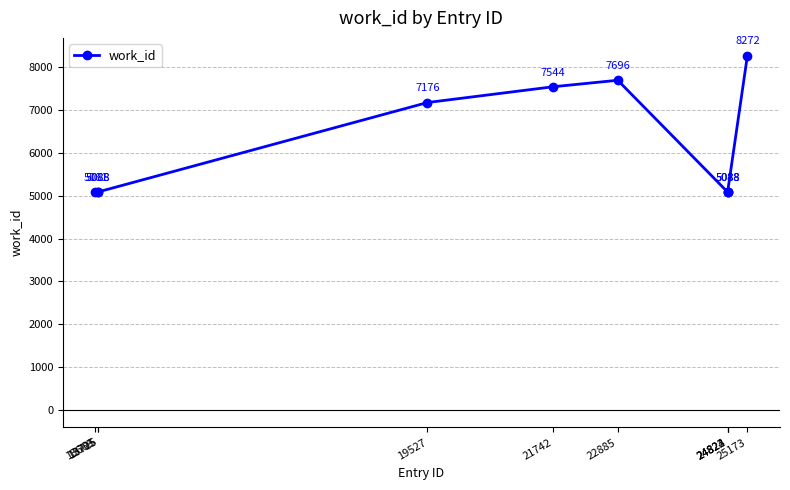

How many series are shown in this chart?

1